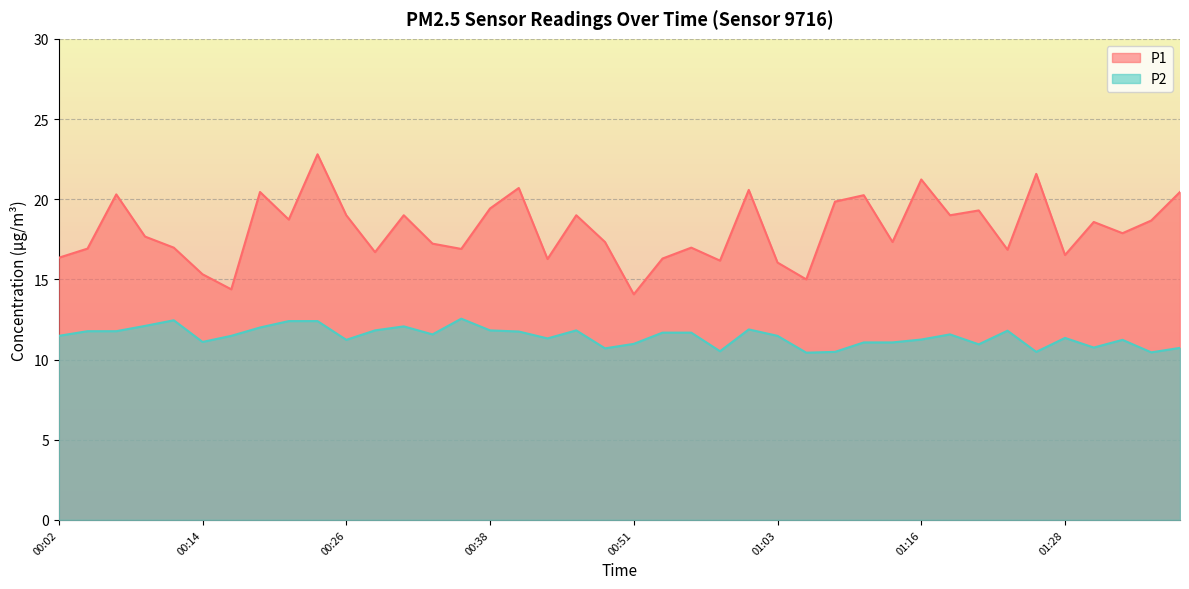

What is the sum of the P2 values at 00:21 and 01:31?

23.1